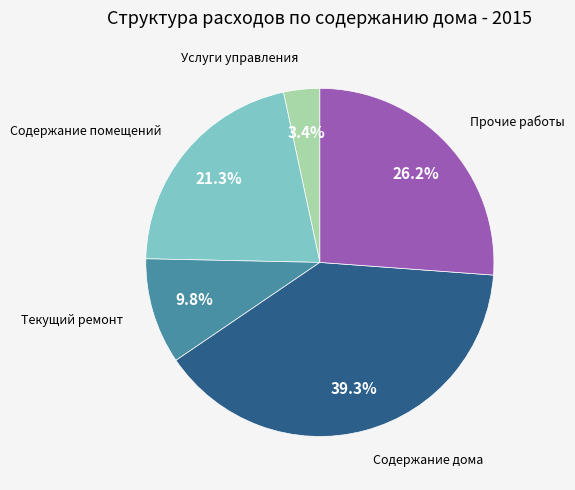

What is the ratio of the value at Содержание помещений to the value at Содержание дома?

0.5